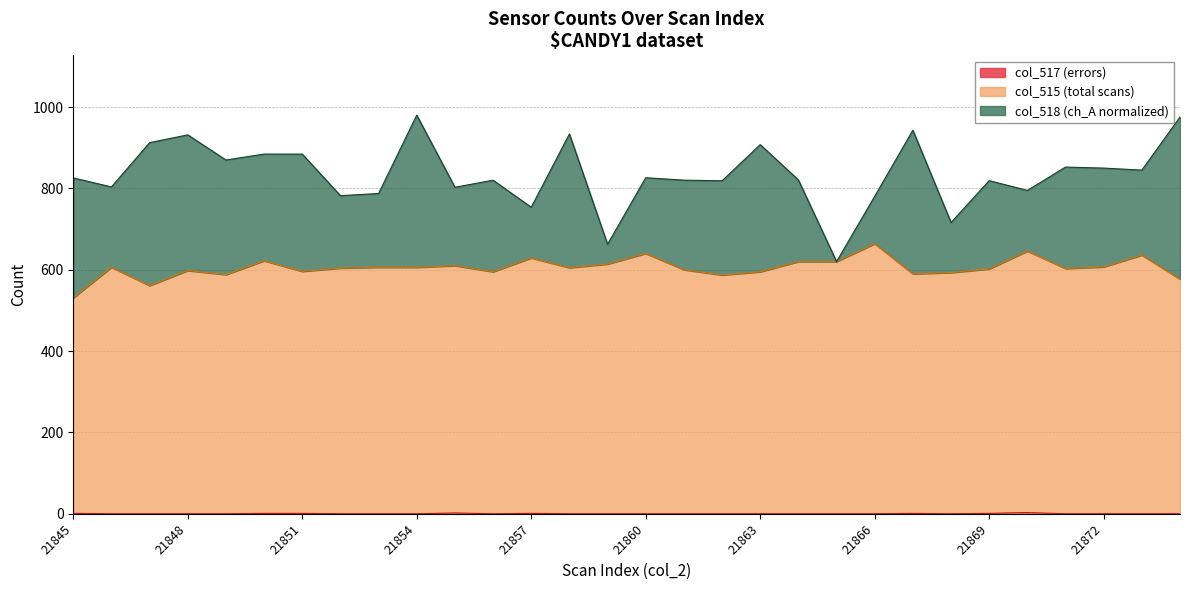

What is the total value across all series at 21872?

849.9